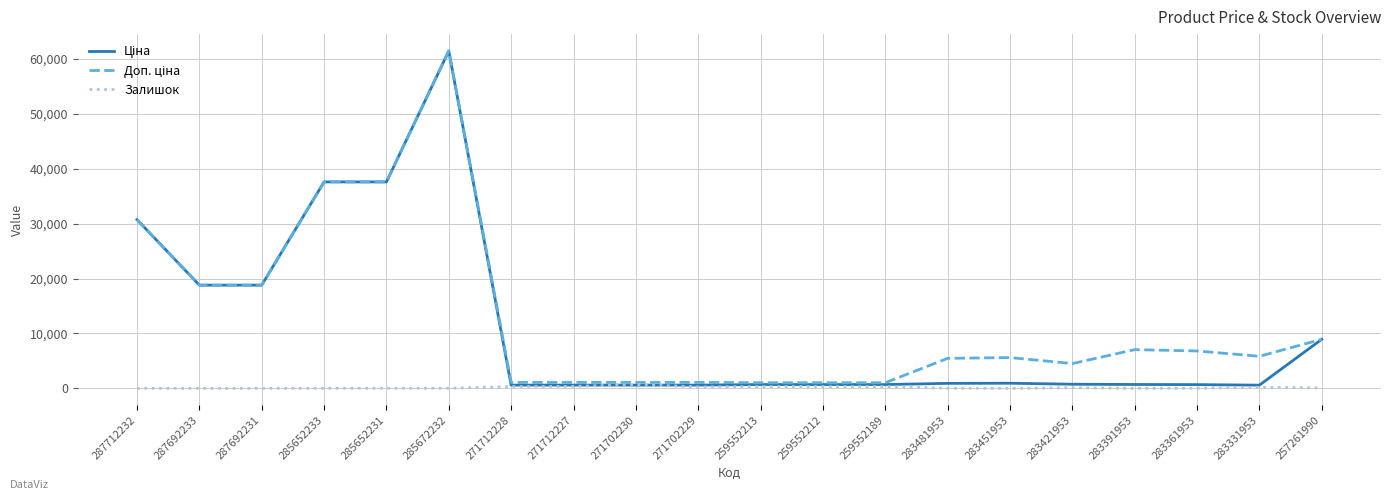

What is the spread (max minus min) of values at 283481953?

5438.3